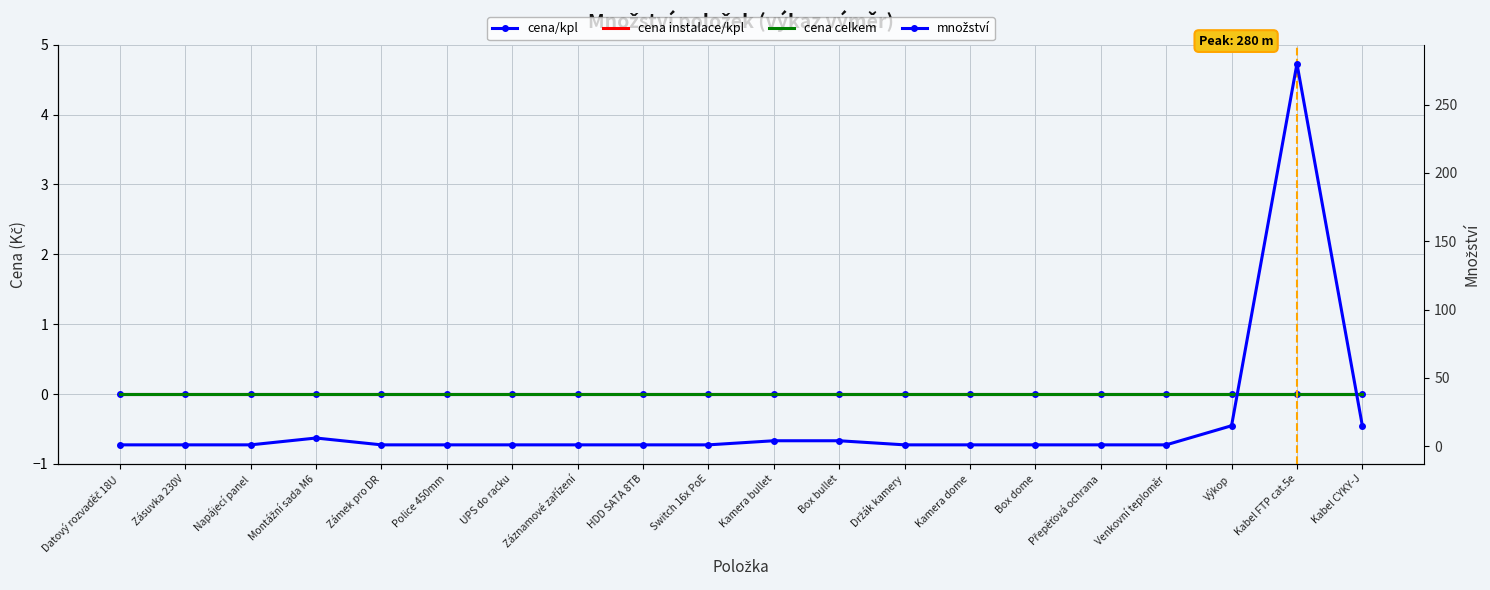

At which label does cena instalace/kpl reach its peak?

Datový rozvaděč 18U